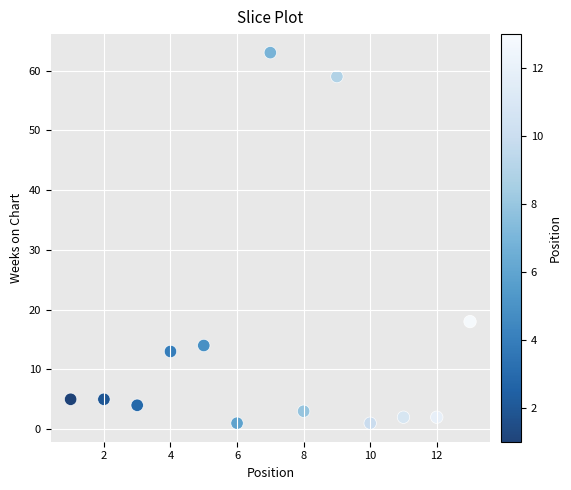

What Y value in the scatter plot is closest to 32?

18